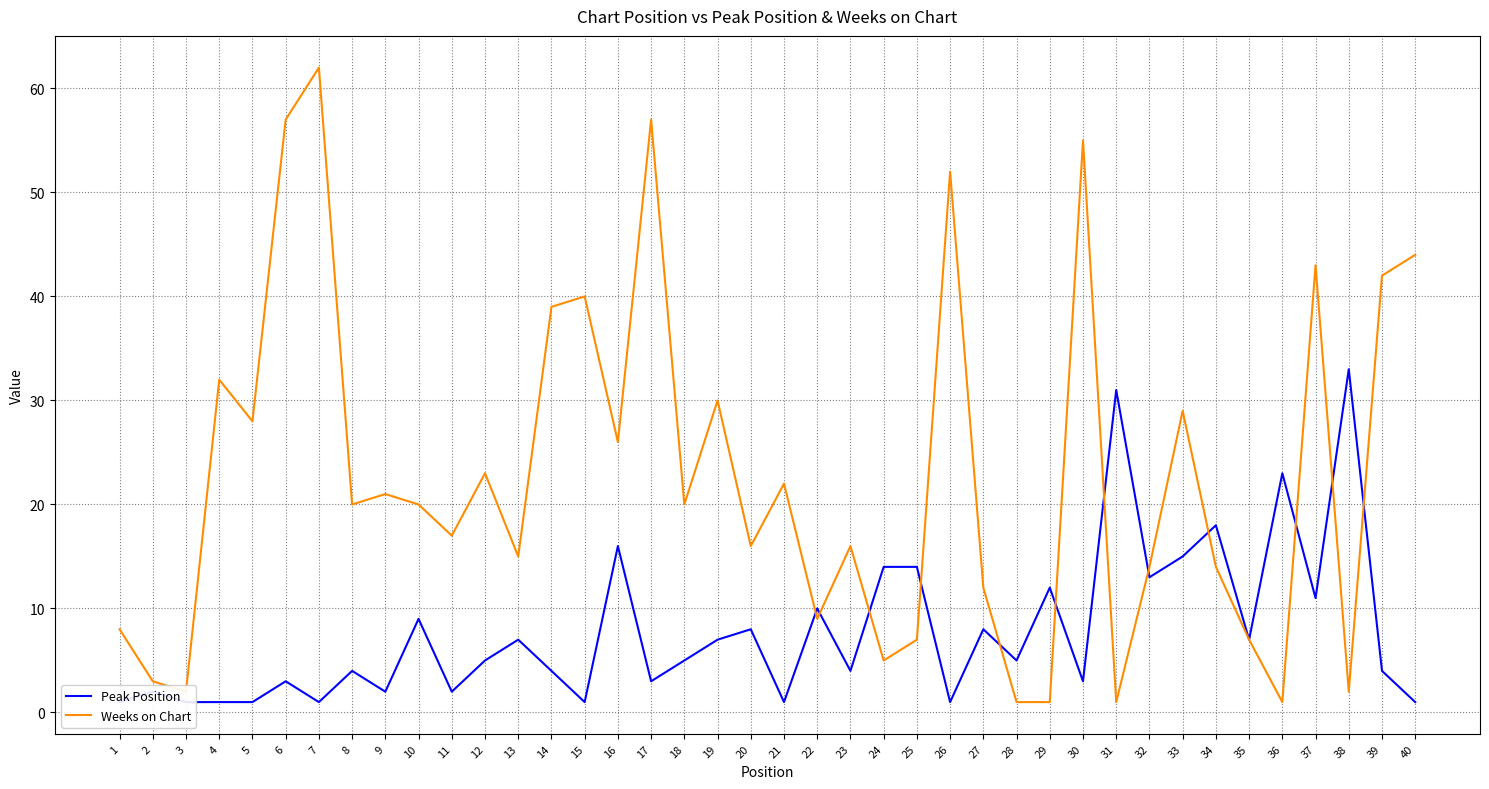

The value of Peak Position at 36 is 23. True or false?

True